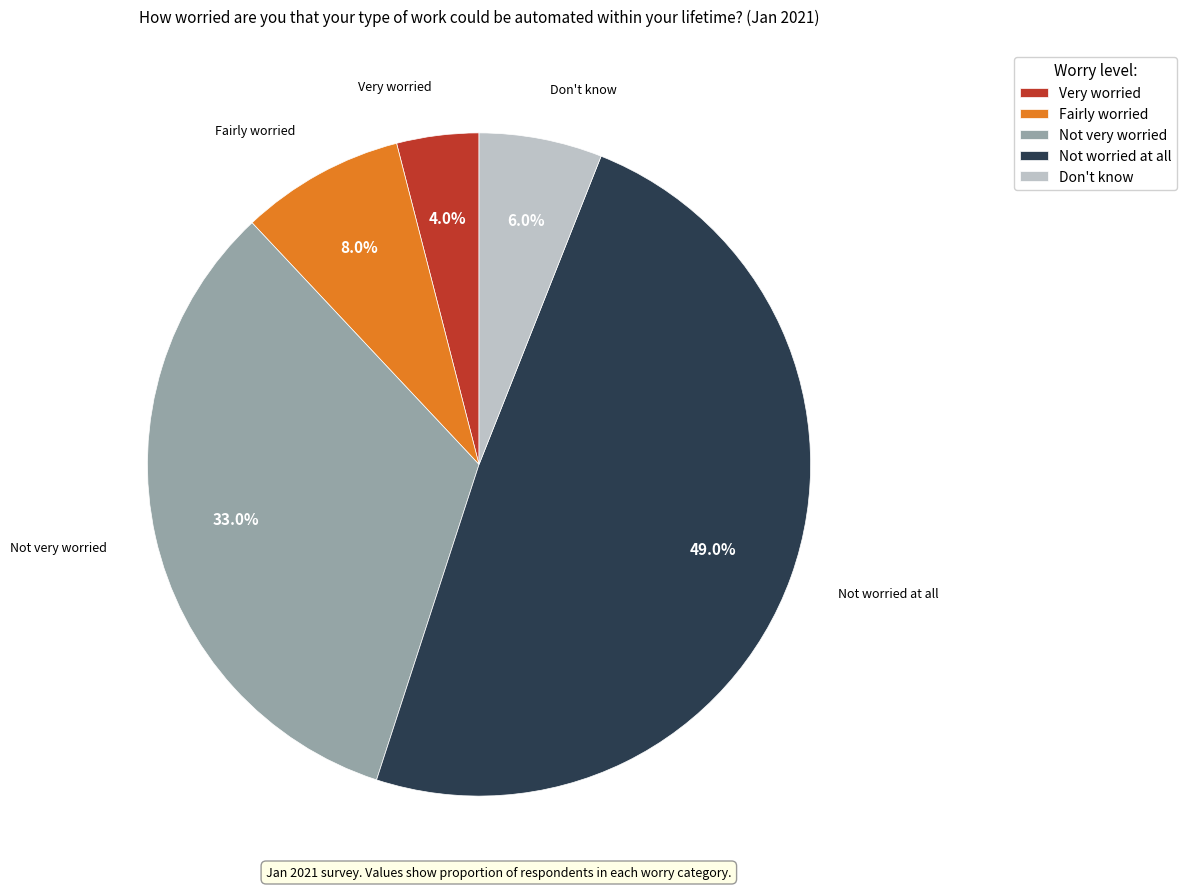

Rank the categories by value from highest to lowest.

Not worried at all, Not very worried, Fairly worried, Don't know, Very worried